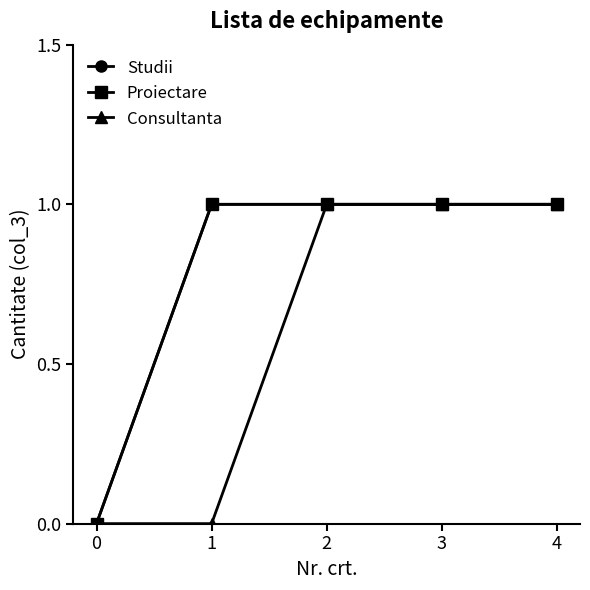

Which series has the widest spread of values?

Studii